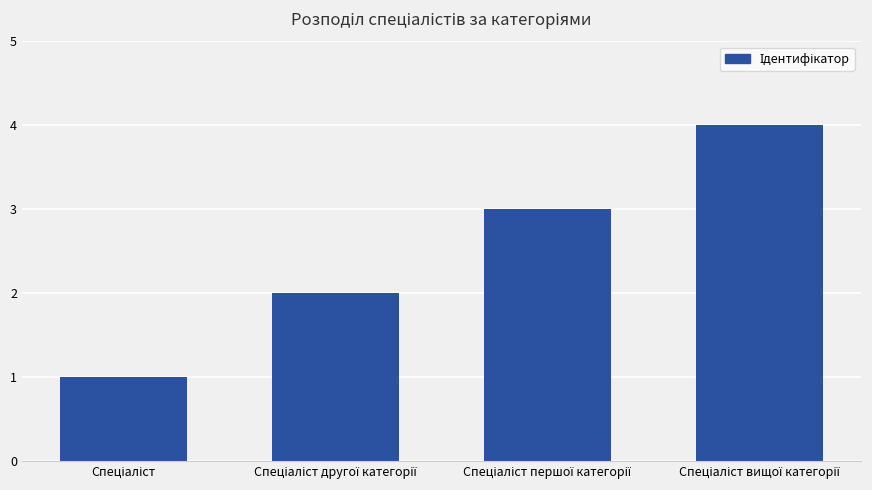

What is the maximum value shown in the chart?

4